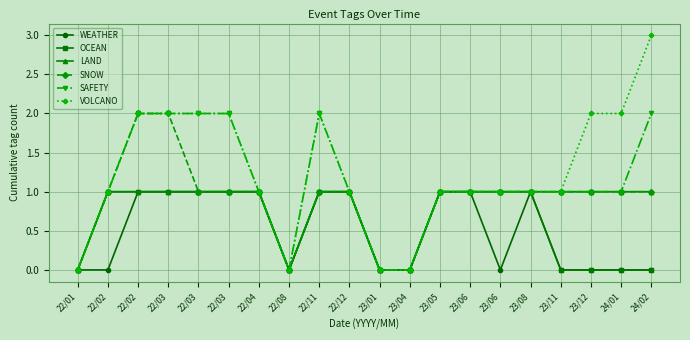

At which category does SAFETY reach its first local peak?

22/11